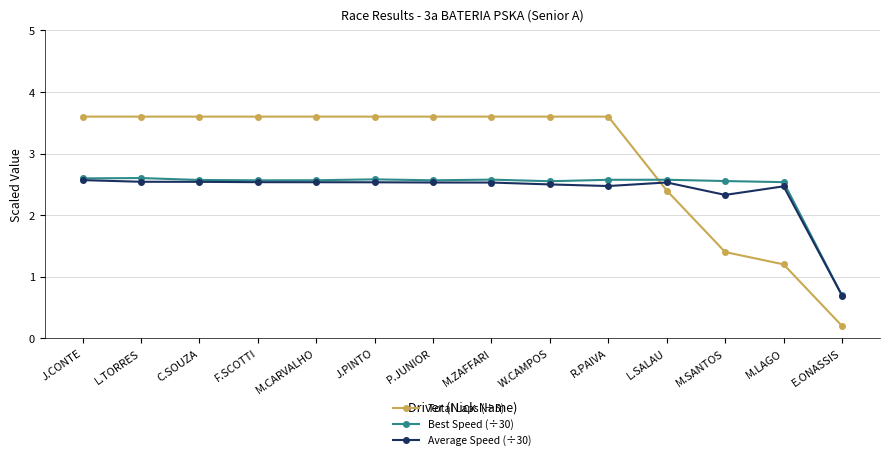

What position from the left is C.SOUZA?

3